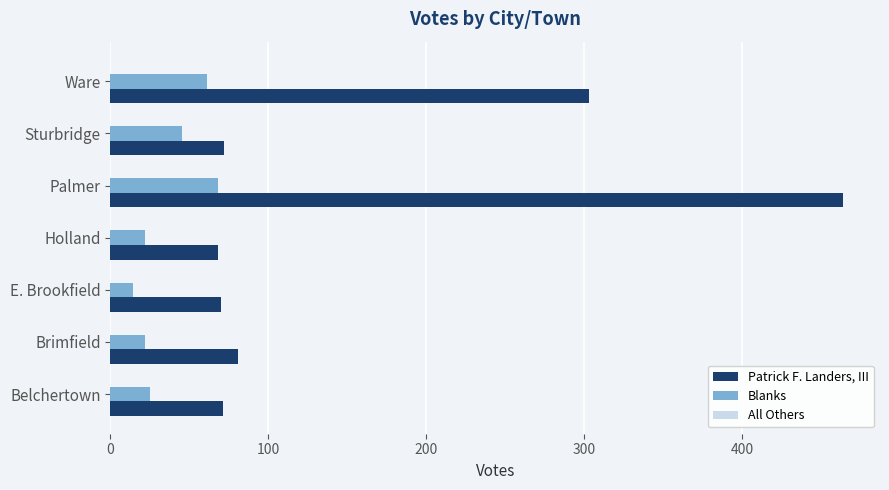

What is the sum of all Blanks values?

257